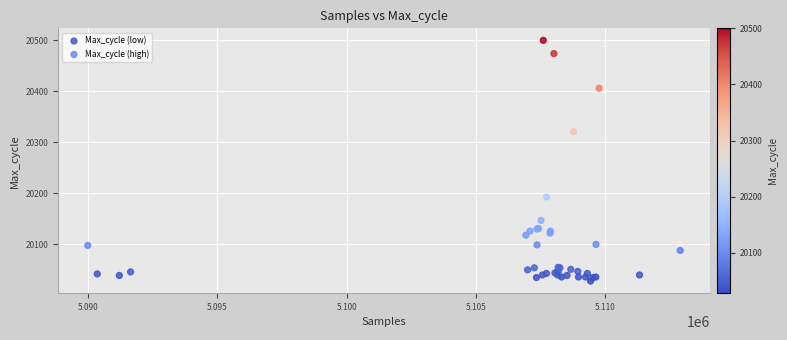

Which series has the largest Y range (max minus min)?

Max_cycle (high)